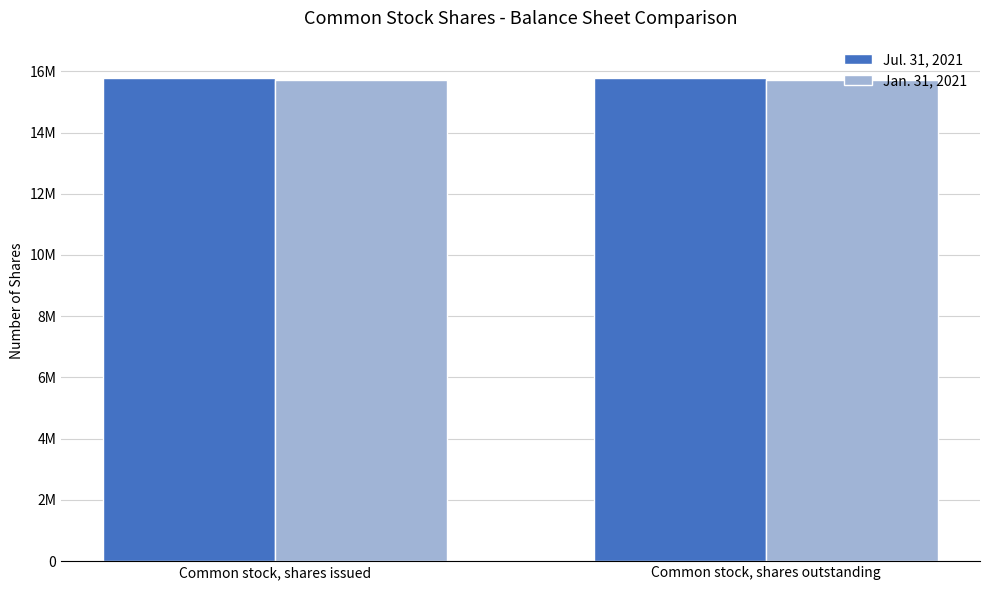

Which label corresponds to the largest value in the chart?

Common stock, shares issued